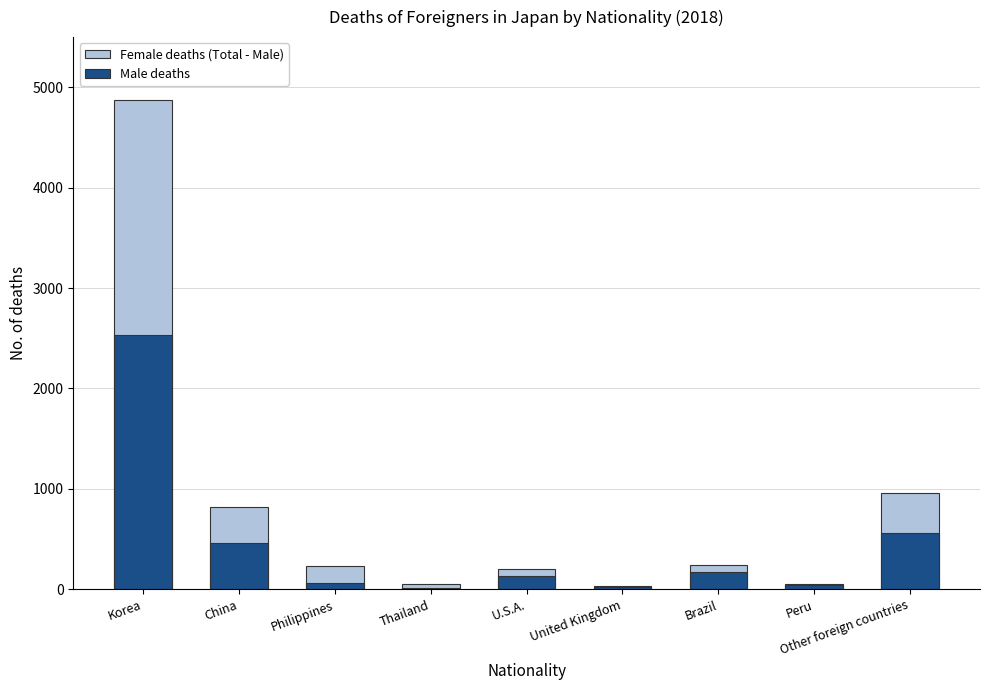

How many bars are there in total?

18